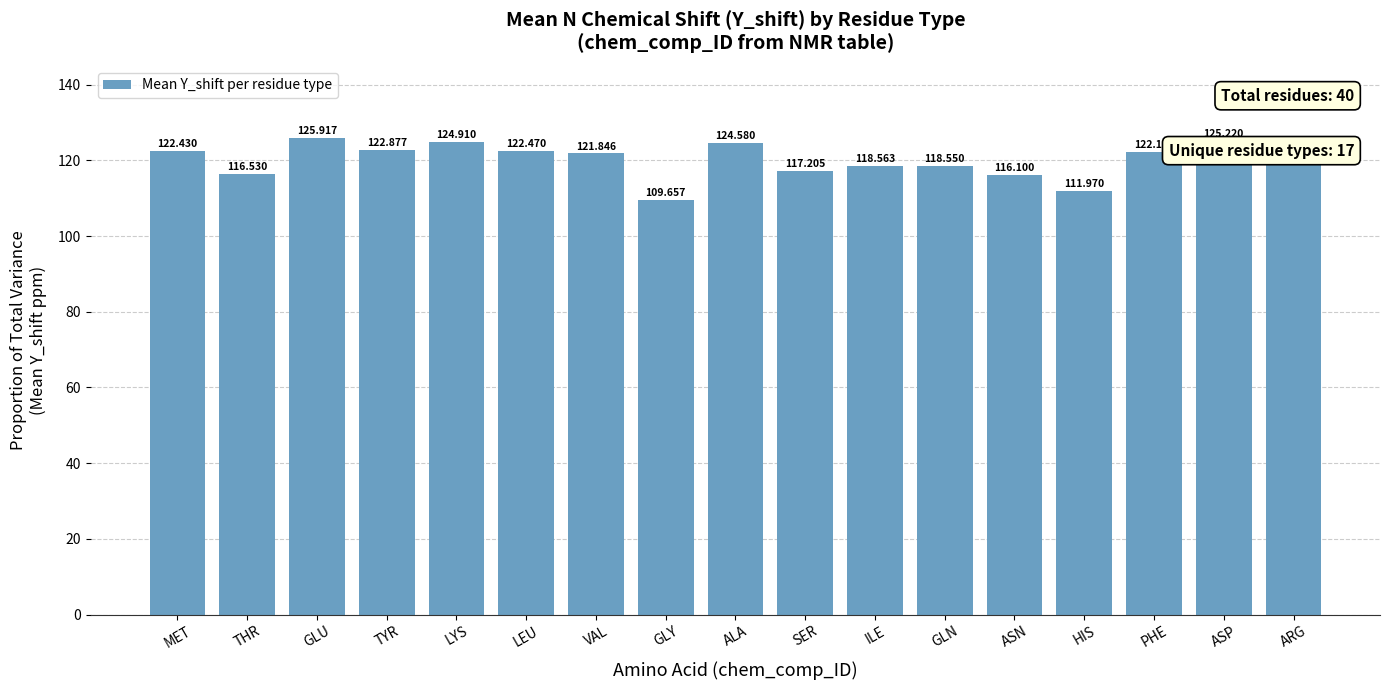

At which label is the value closest to 117?

SER